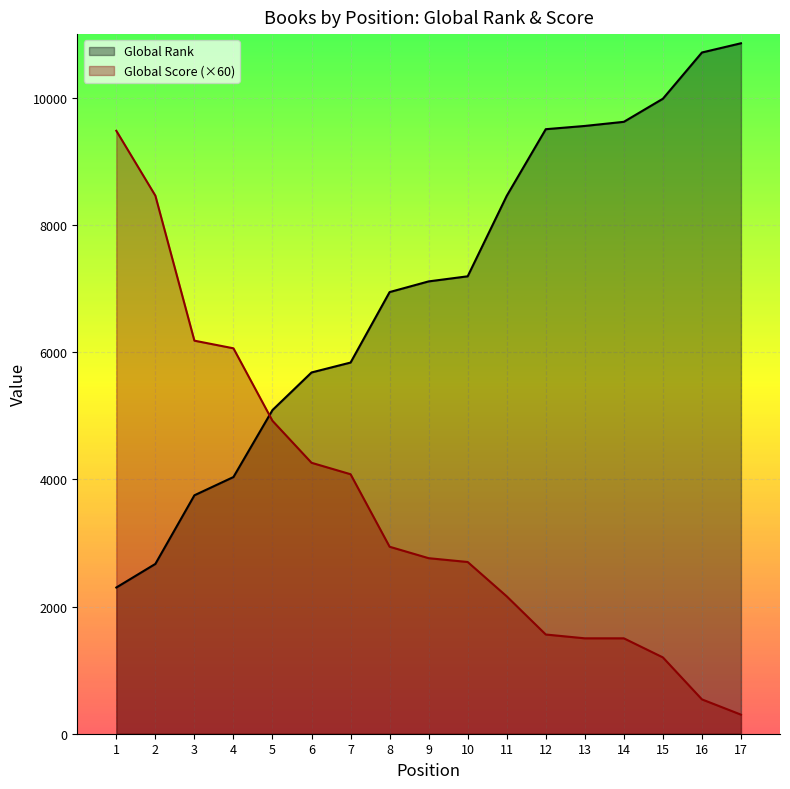

Which series ends up on top after the final intersection of Global Score (×60) and Global Rank?

Global Rank